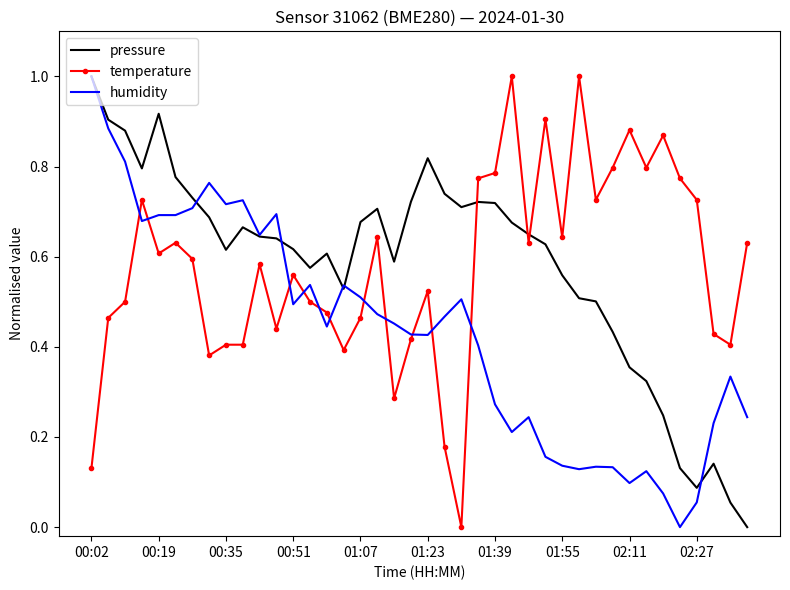

What is the maximum value shown in the chart?

1.0